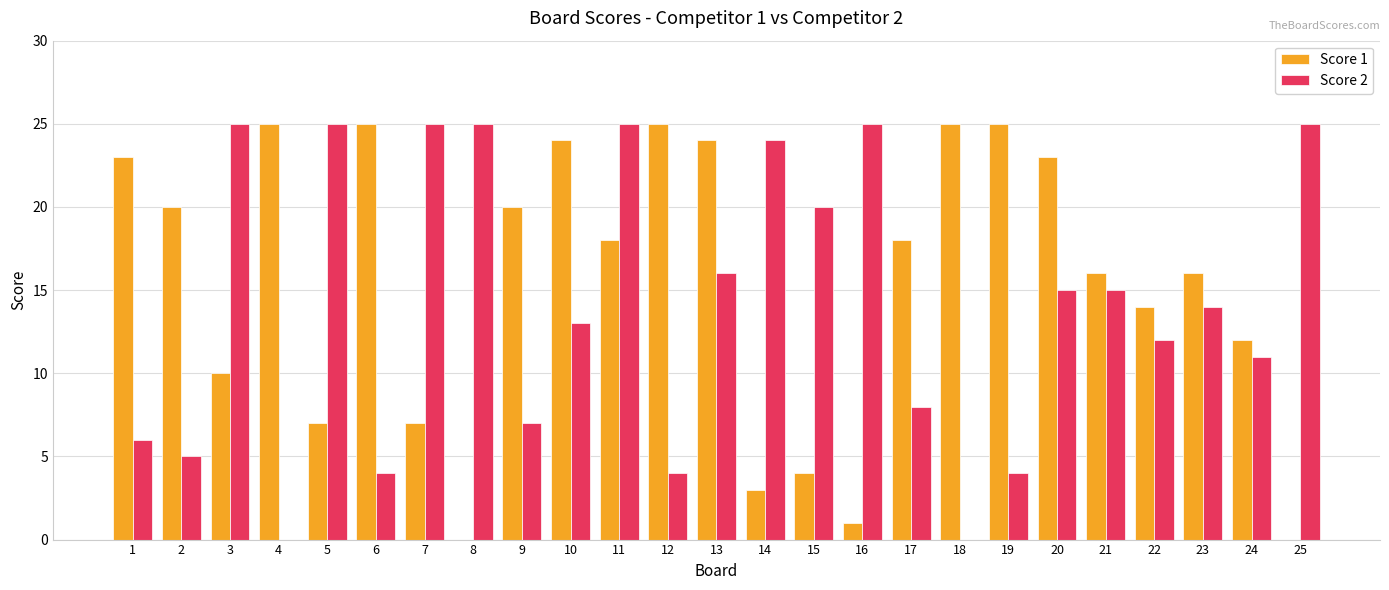

What is the maximum value shown in the chart?

25